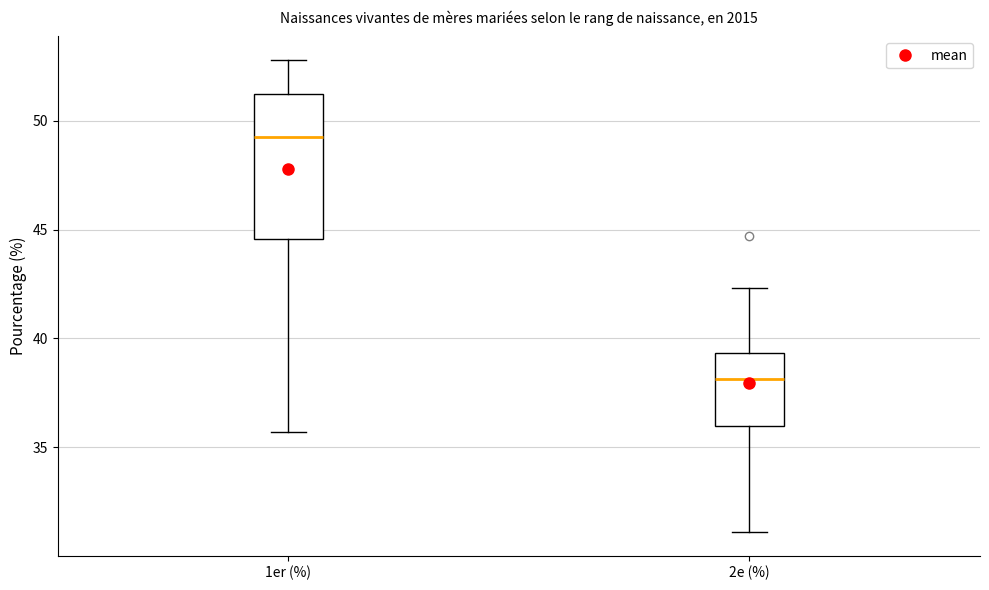

Reading left to right, read every box against the y-axis: the position of its median line, the range the box covers, and the ends of its whiskers. The values are not printed on the chart, so give them approximately, as read against the axis.

1er (%): median 49.5, box 44.5 to 51.5, whiskers 35.5 to 53.0
2e (%): median 38.0, box 36.0 to 39.5, whiskers 31.0 to 42.5